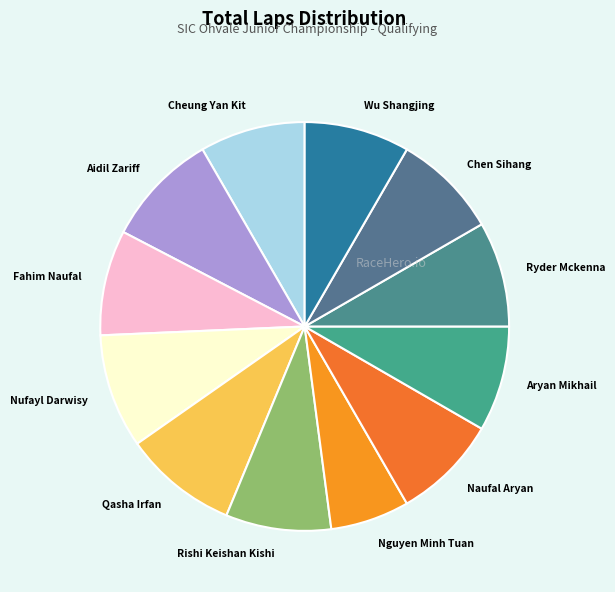

The Nguyen Minh Tuan slice represents 6% of the pie. True or false?

True